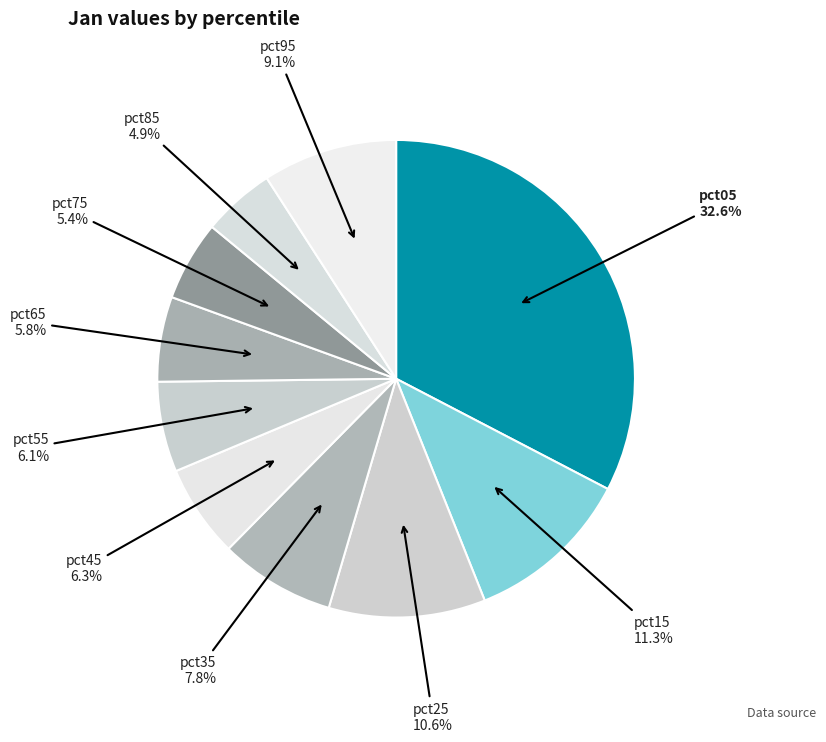

Count the number of slices in the pie.

10